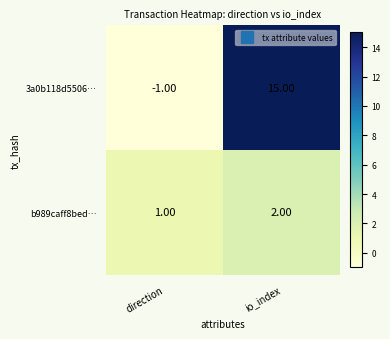

Which series has the largest total across all categories?

3a0b118d5506…